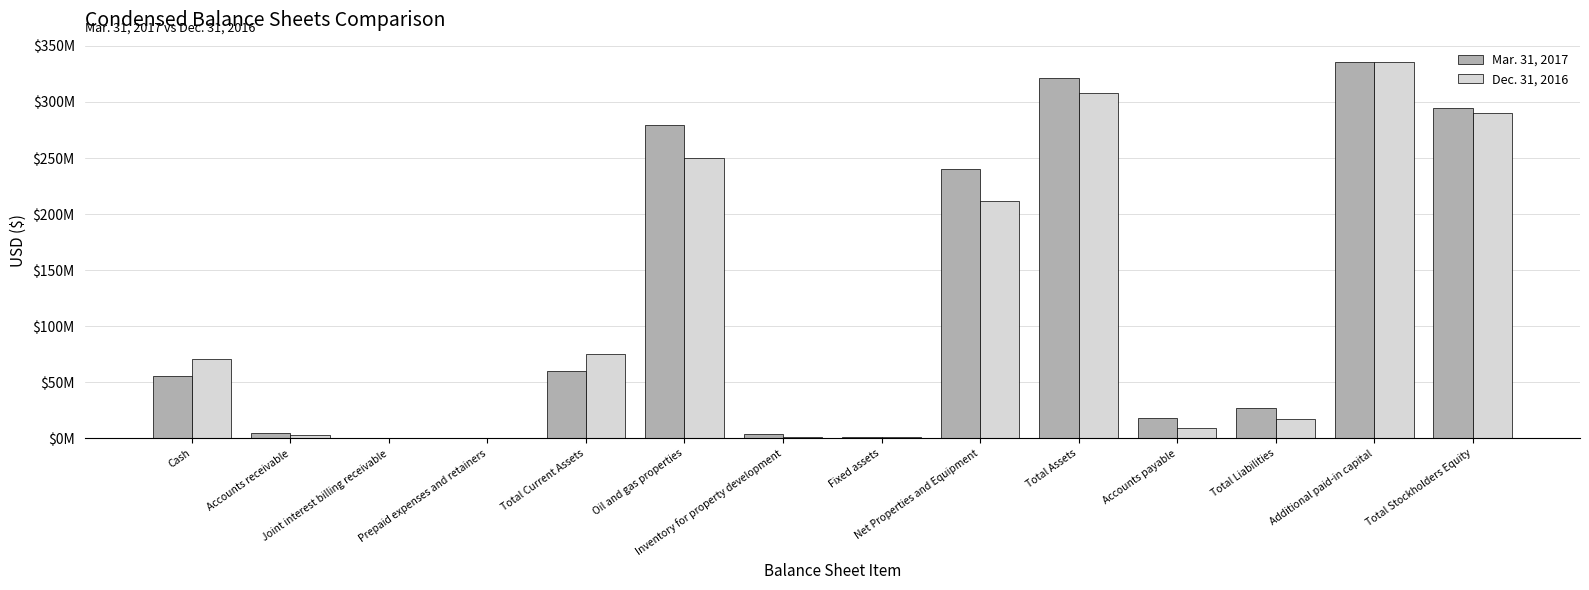

Are the bars horizontal?

No